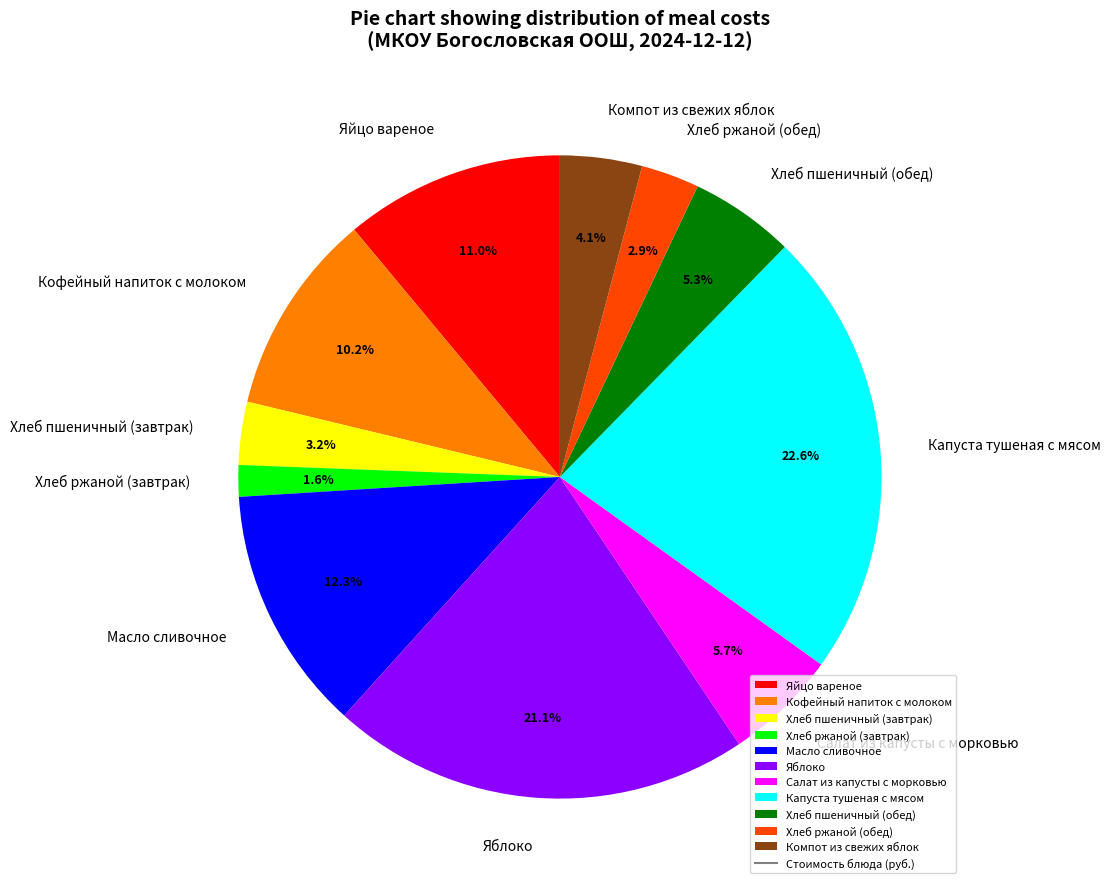

Between Хлеб ржаной (завтрак) and Компот из свежих яблок, which is larger?

Компот из свежих яблок